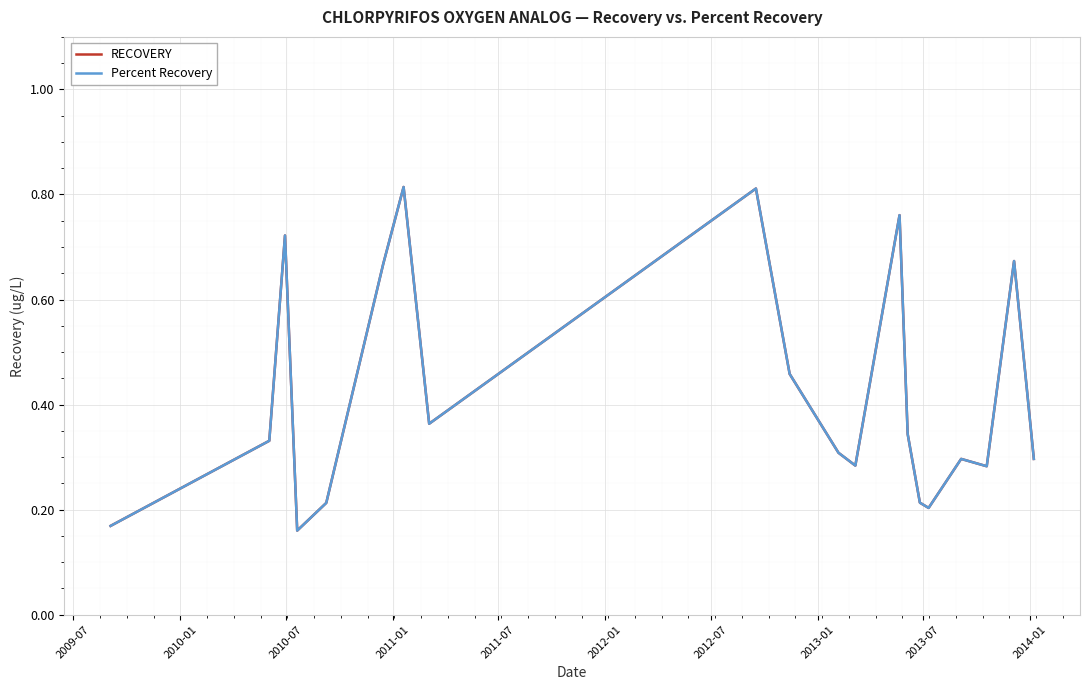

What are all the series names shown in the legend?

RECOVERY, Percent Recovery